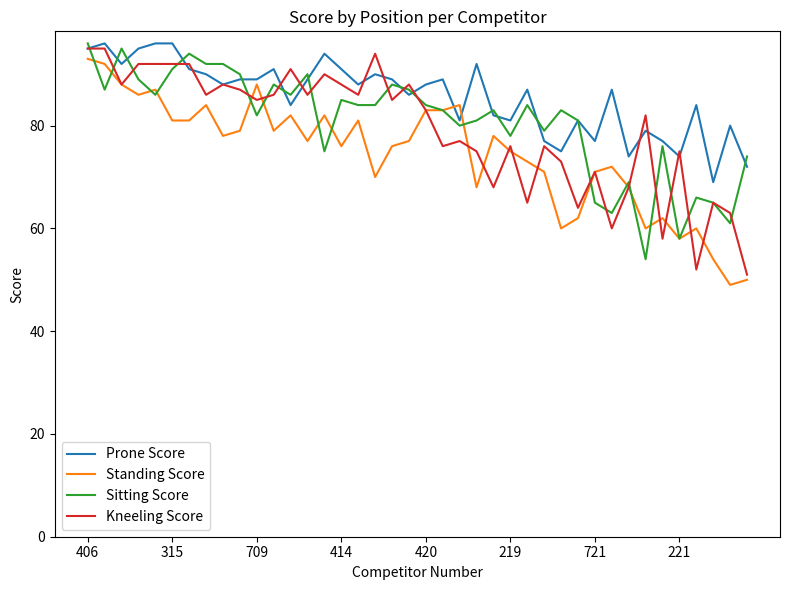

What is the smallest value displayed?

49